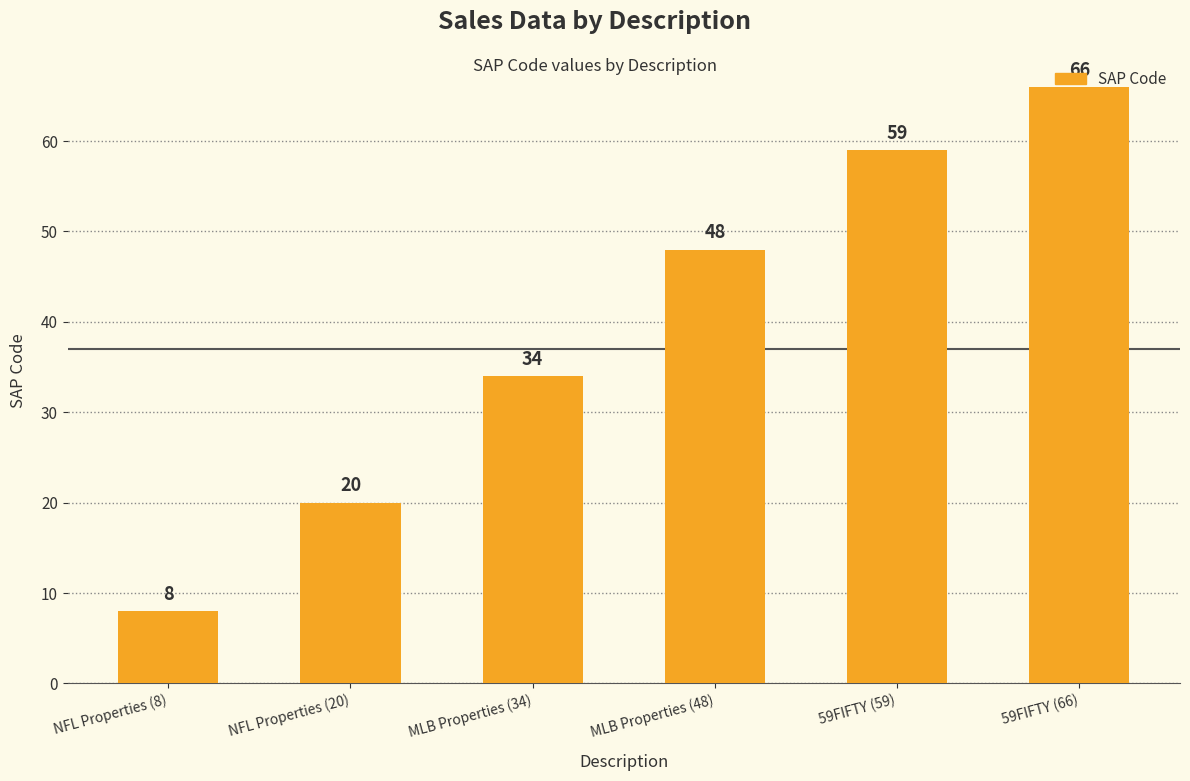

Which has a higher value, MLB Properties (34) or 59FIFTY (66)?

59FIFTY (66)